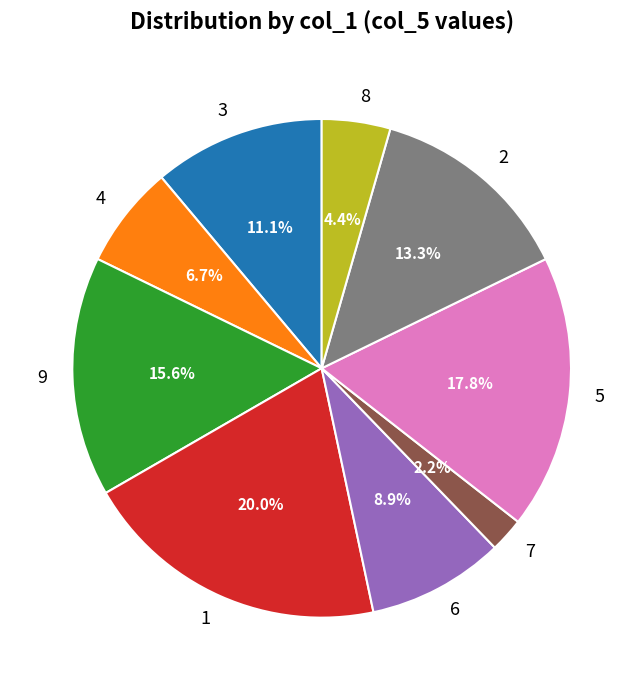

Rank the categories by value from highest to lowest.

1, 5, 9, 2, 3, 6, 4, 8, 7